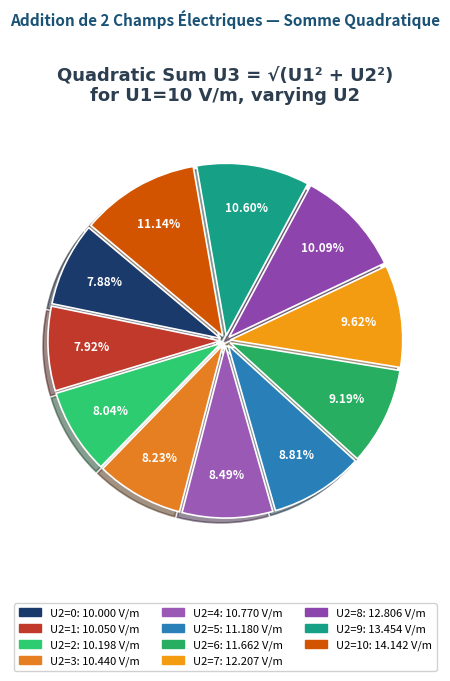

How many slices are in this pie chart?

11